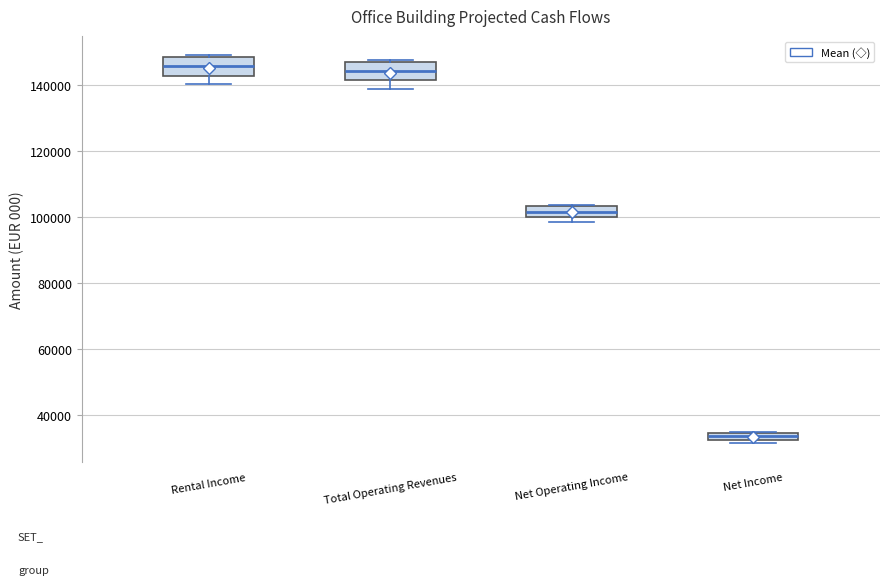

Where is the lower edge of the box for Net Operating Income on the y-axis? The values are not printed on the chart, so give them approximately, as read against the axis.

100000